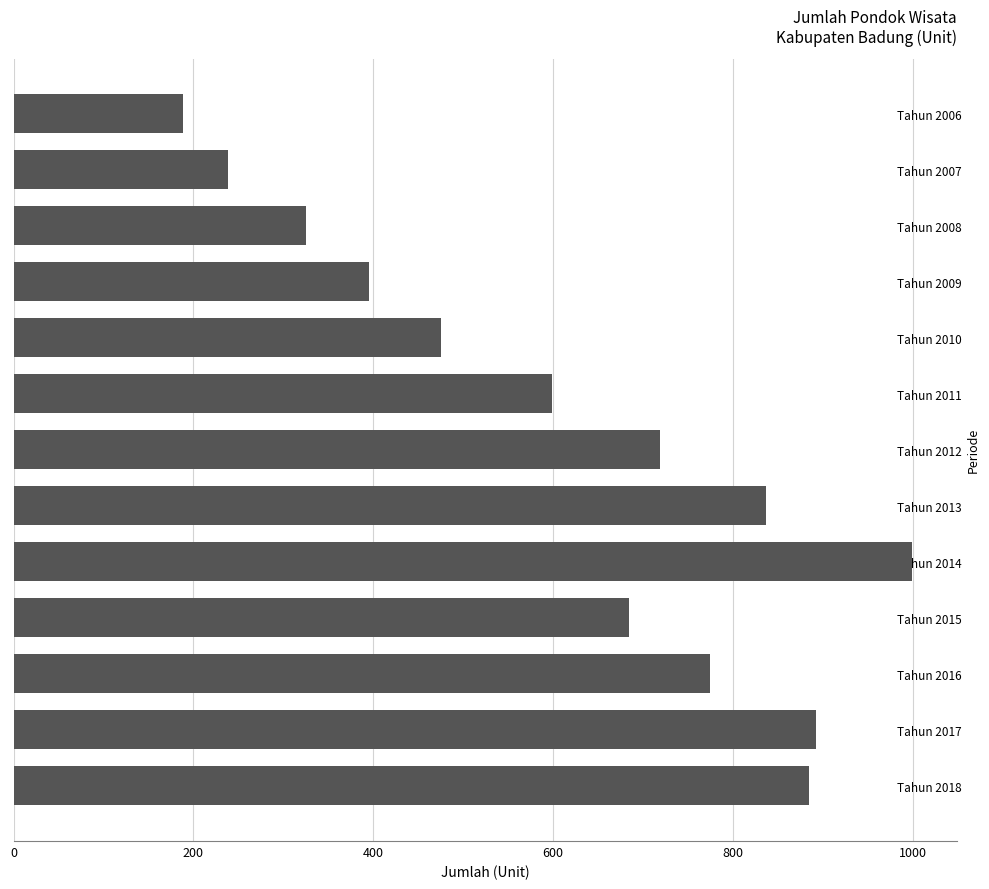

What is the sum of all values?

8015